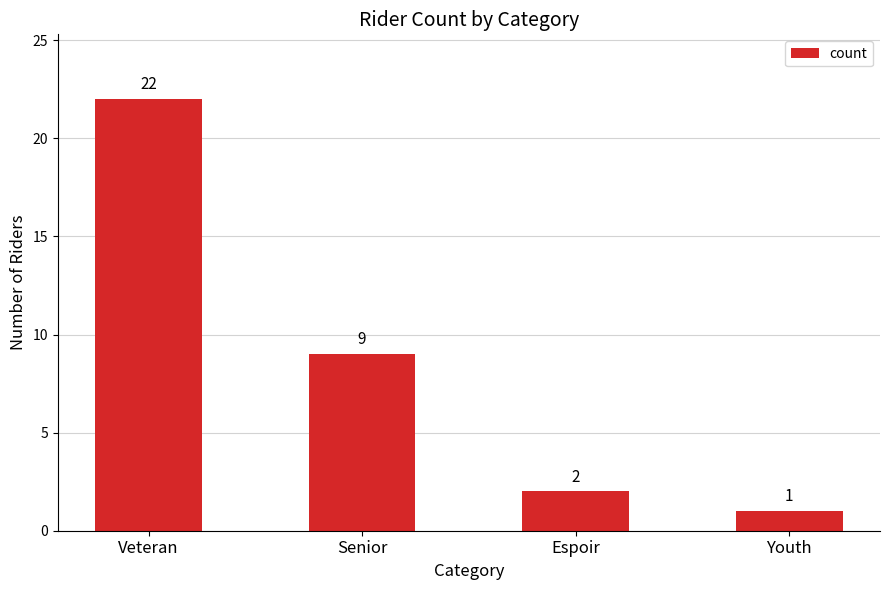

What is the label of the 3rd bar from the right?

Senior